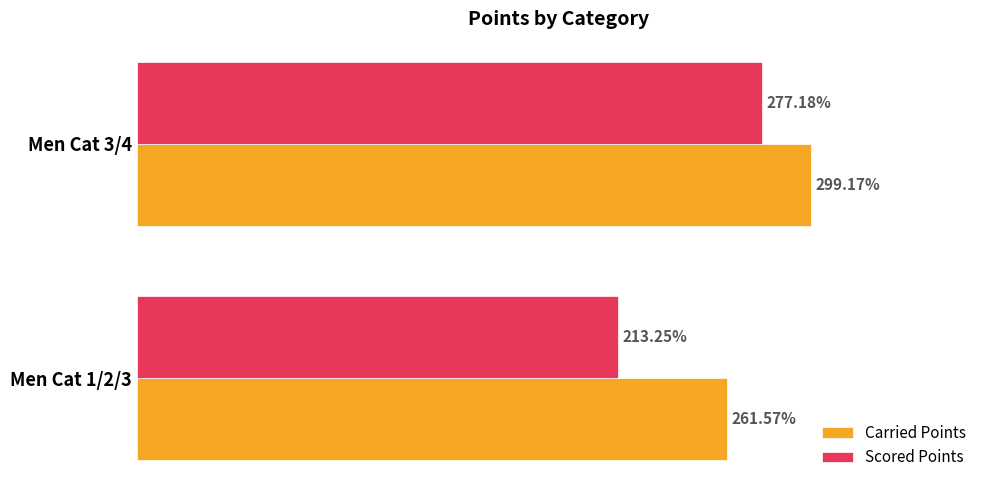

Which series changed the most between Men Cat 1/2/3 and Men Cat 3/4?

Scored Points